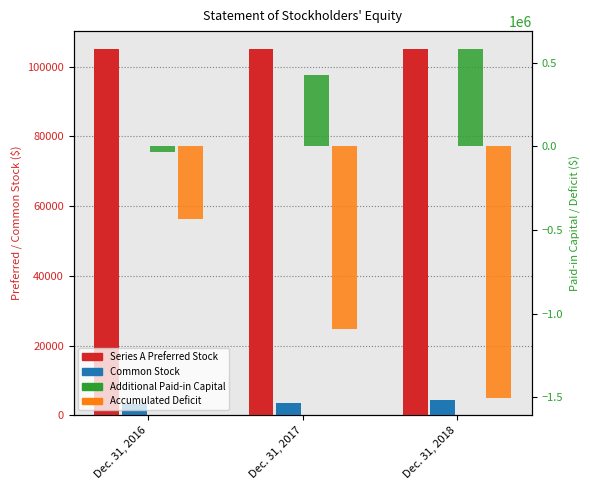

Reading left to right, what are all the values shown in this chart?

Series A Preferred Stock: 105000	105000	105000
Common Stock: 3273	3611	4316
Additional Paid-in Capital: -31599	424938	584017
Accumulated Deficit: -435355	-1089320	-1502022